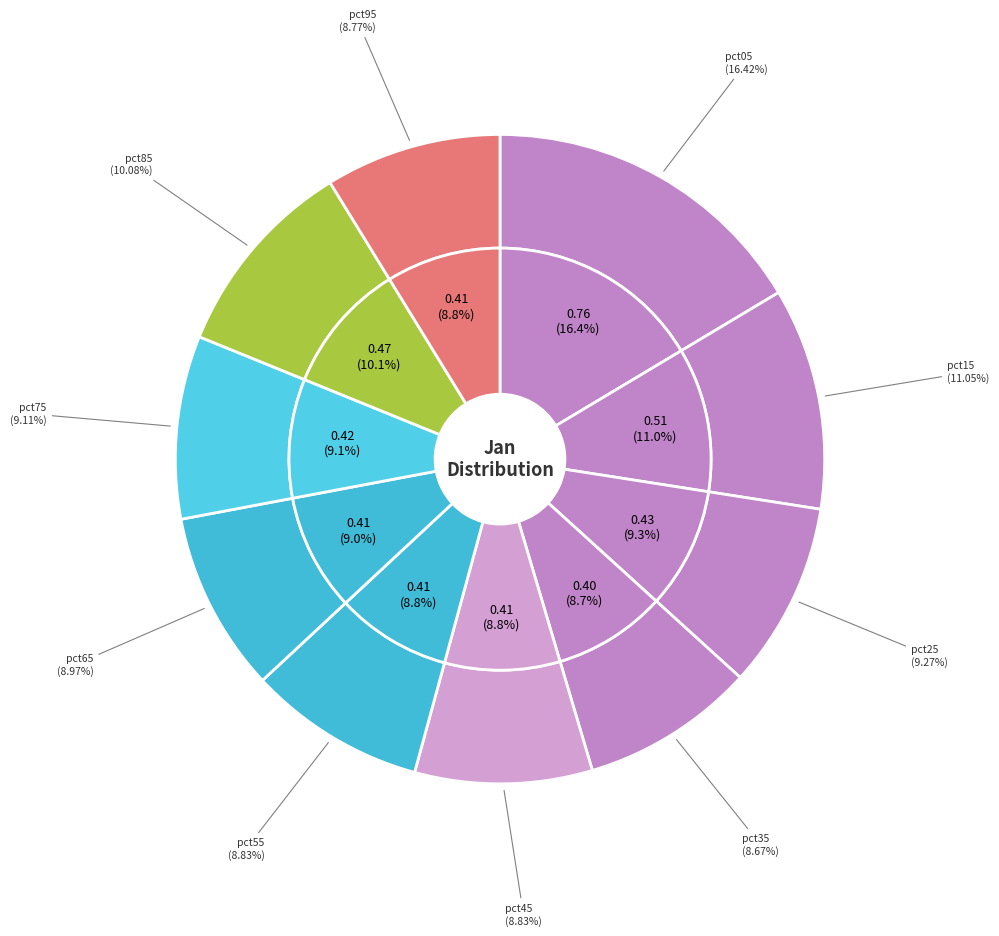

What is the total percentage of pct45 and pct75?

17.9%